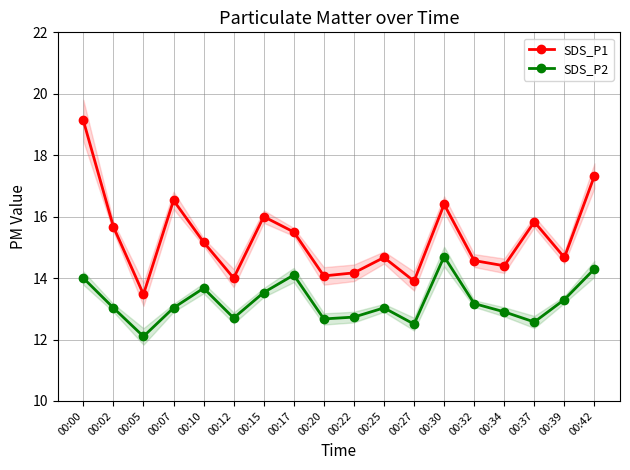

Is this an area chart (filled region under the line)?

No